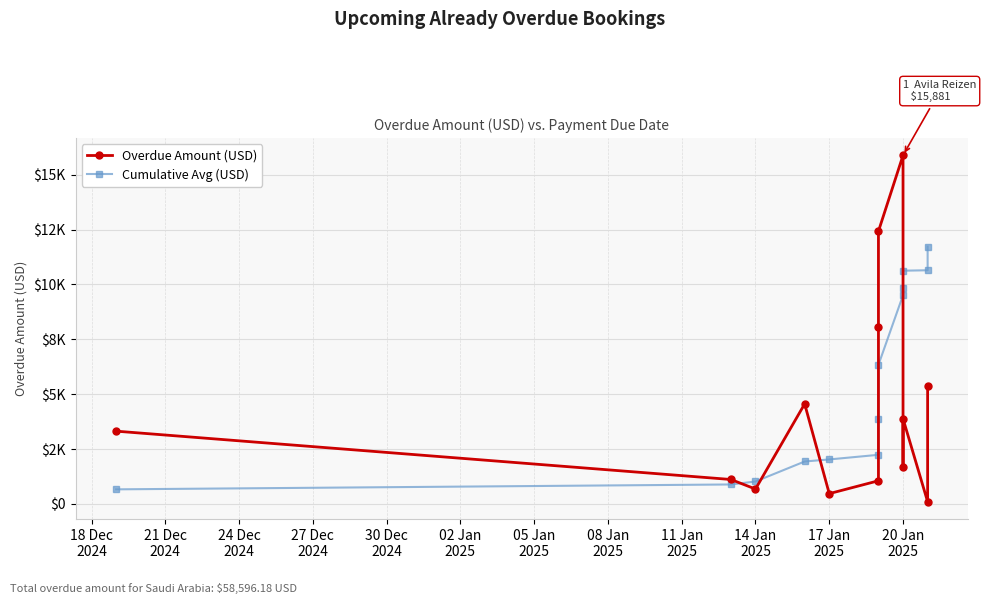

Which series changed the most between 14 Jan 2025 and 20 Jan 2025?

Overdue Amount (USD)